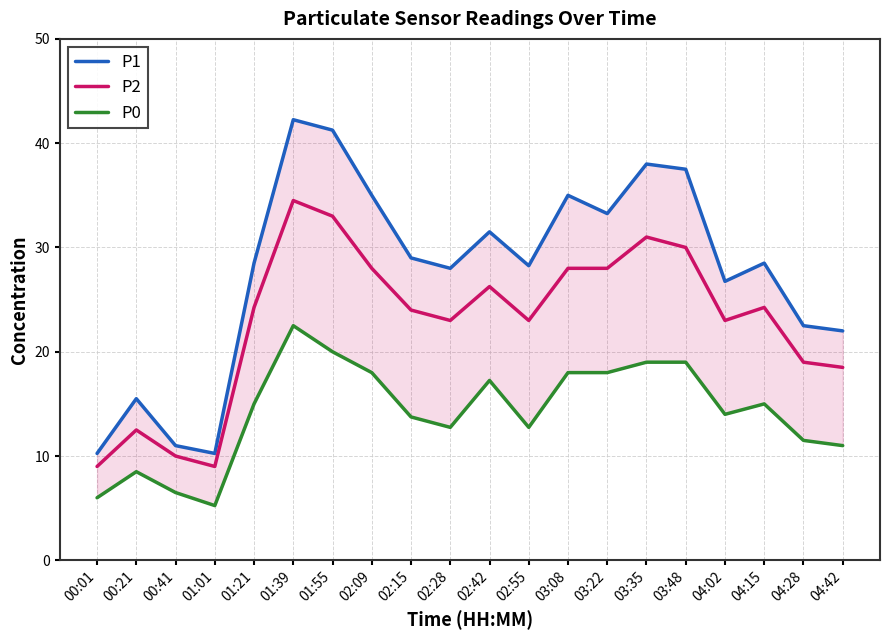

True or false: P0 has a value of 23.4 at 04:15.

False